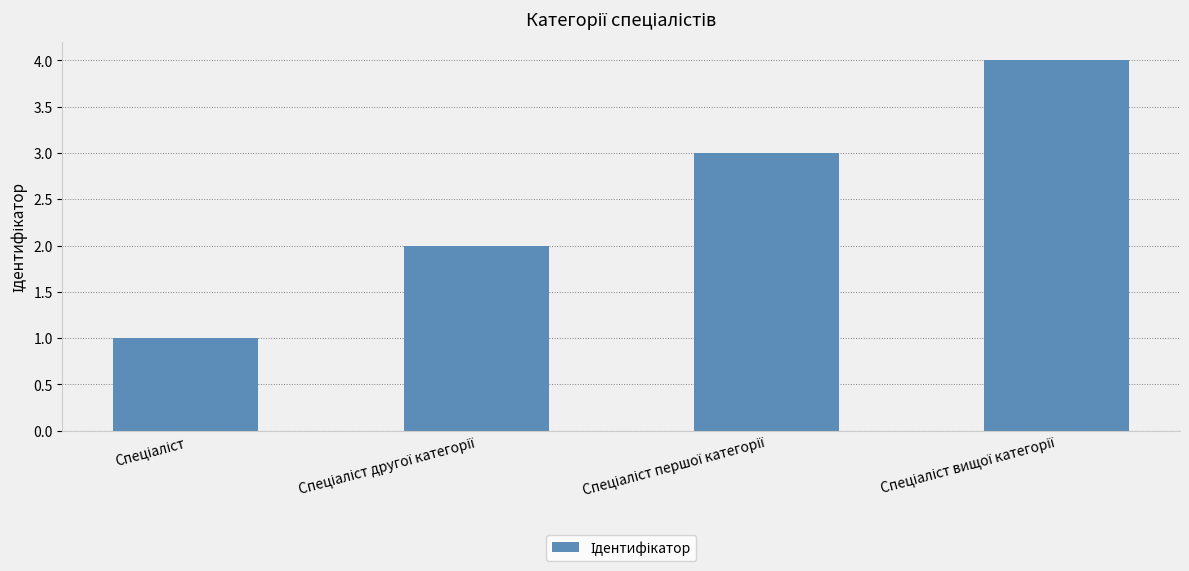

What is the maximum value shown in the chart?

4